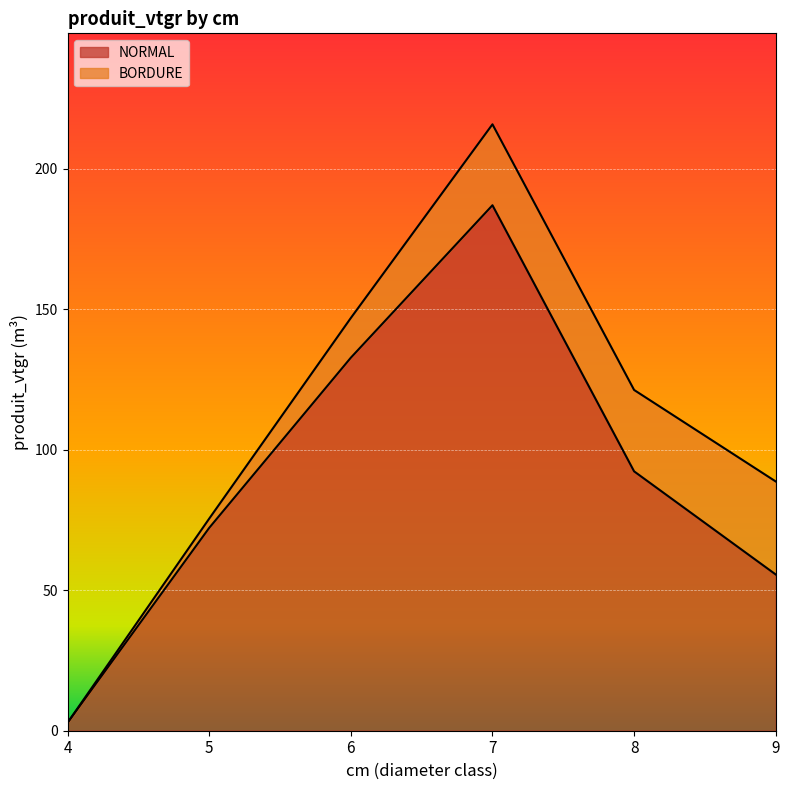

Which has a higher value, 5 or 6?

6